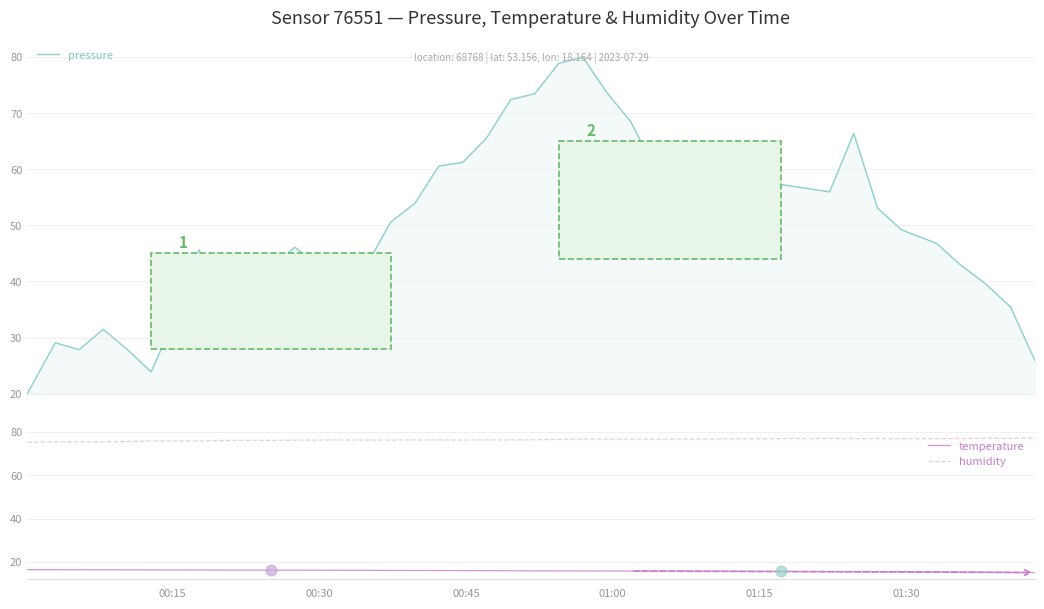

Which series has the largest Y range (max minus min)?

pressure